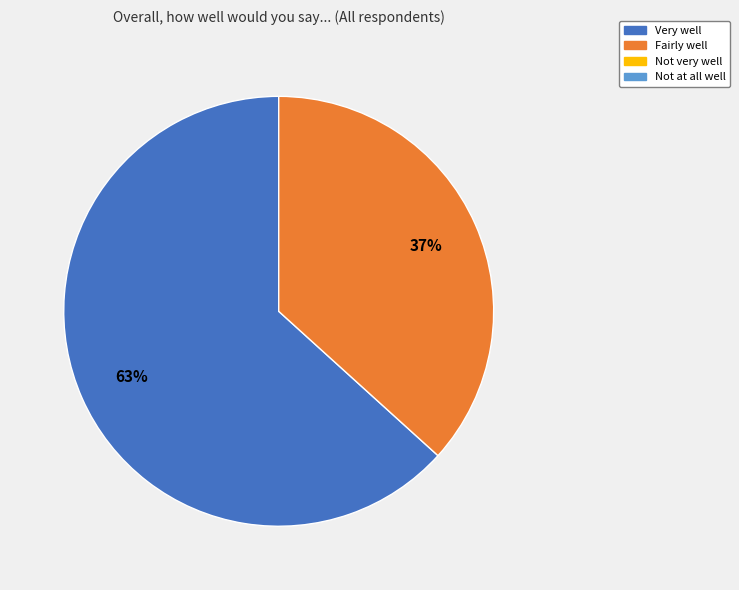

Does any single category account for the majority?

Yes